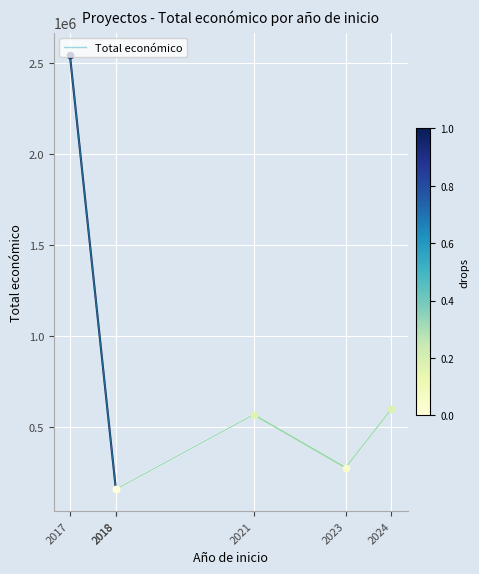

Between 2024 and 2018, which is larger?

2024